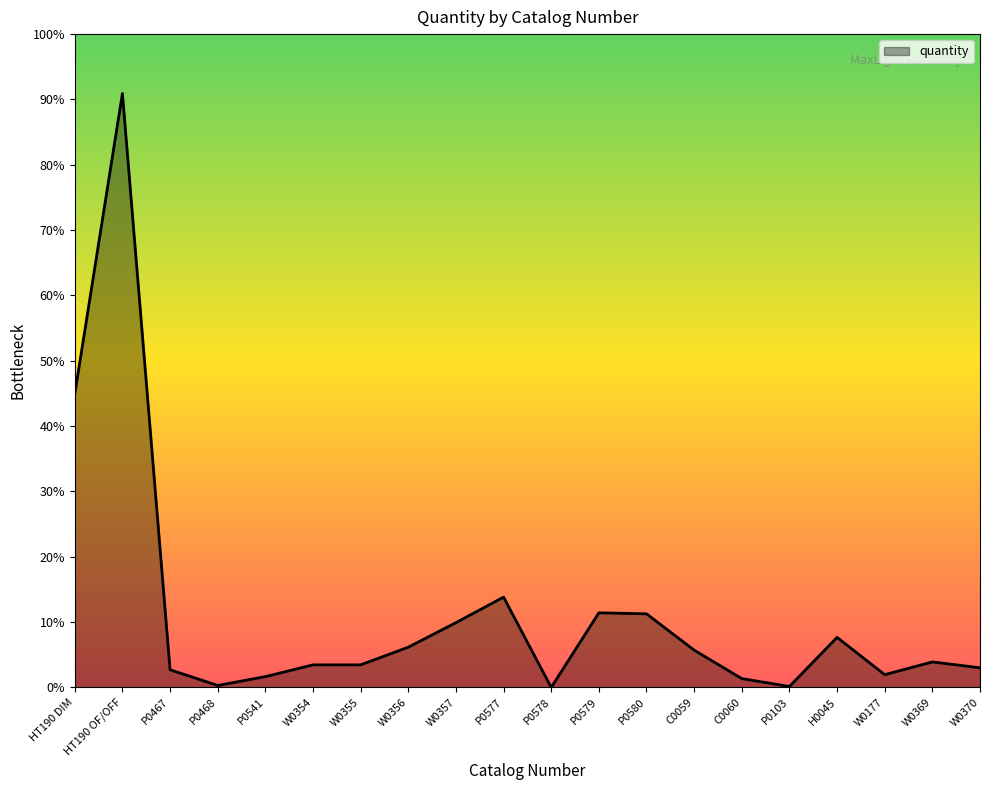

Does the chart have visible grid lines?

No